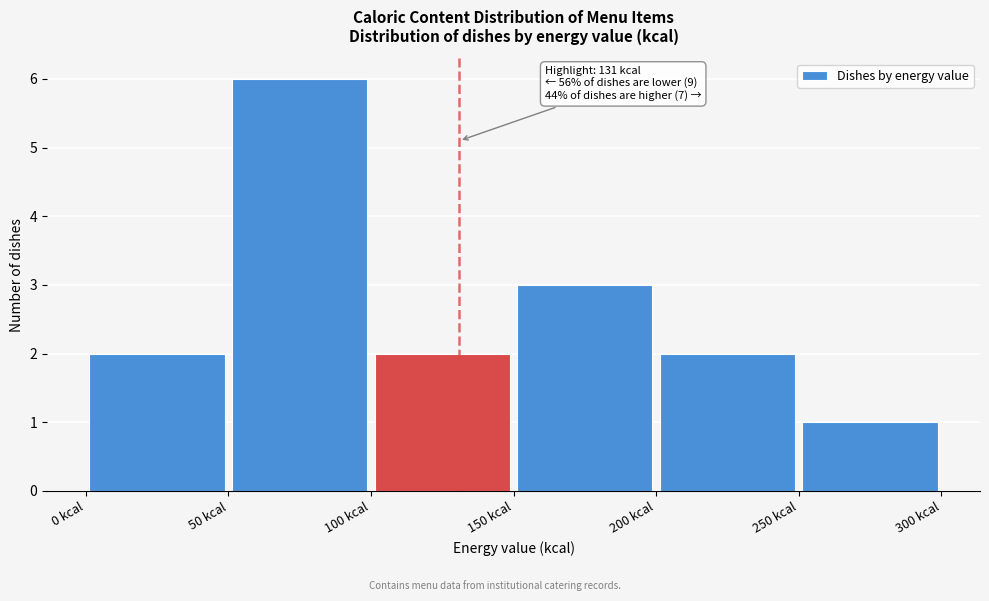

Which range on the x-axis has the tallest bar?

50 to 100